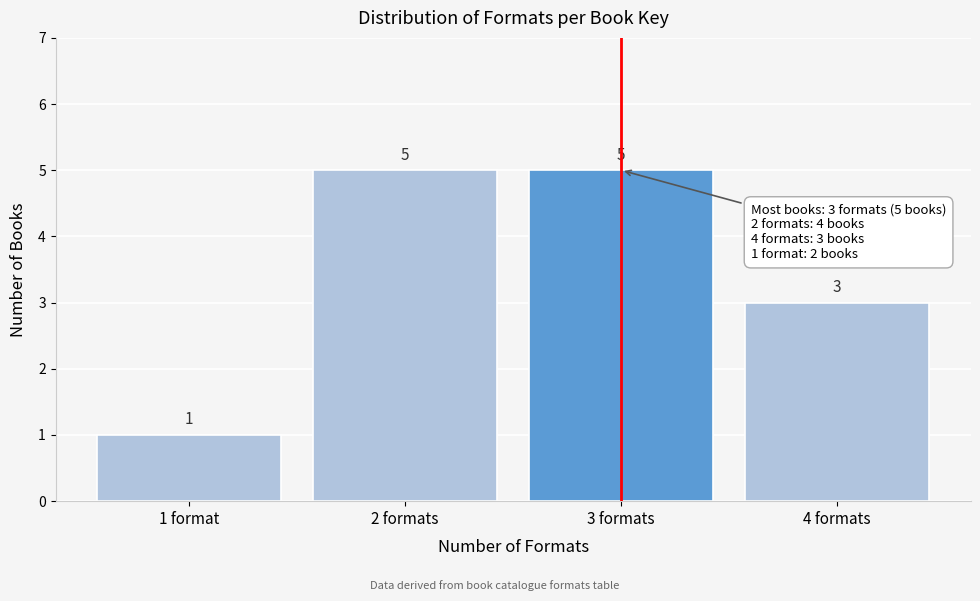

Reading left to right, list all the values displayed in this chart.

1 format=1	2 formats=5	3 formats=5	4 formats=3